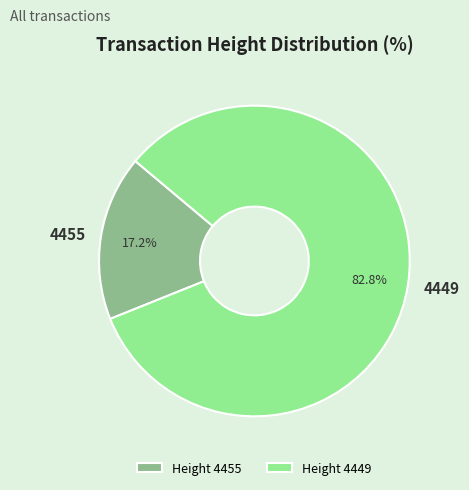

Which has a higher value, 4449 or 4455?

4449